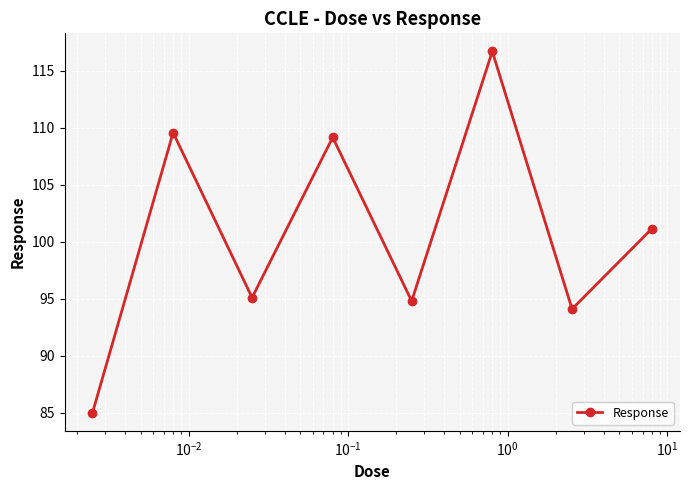

What is the minimum value shown in the chart?

85.0